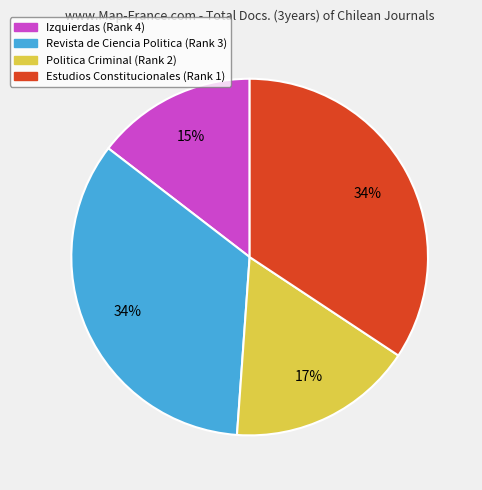

Combined, do Izquierdas (Rank 4) and Estudios Constitucionales (Rank 1) account for over 50%?

No